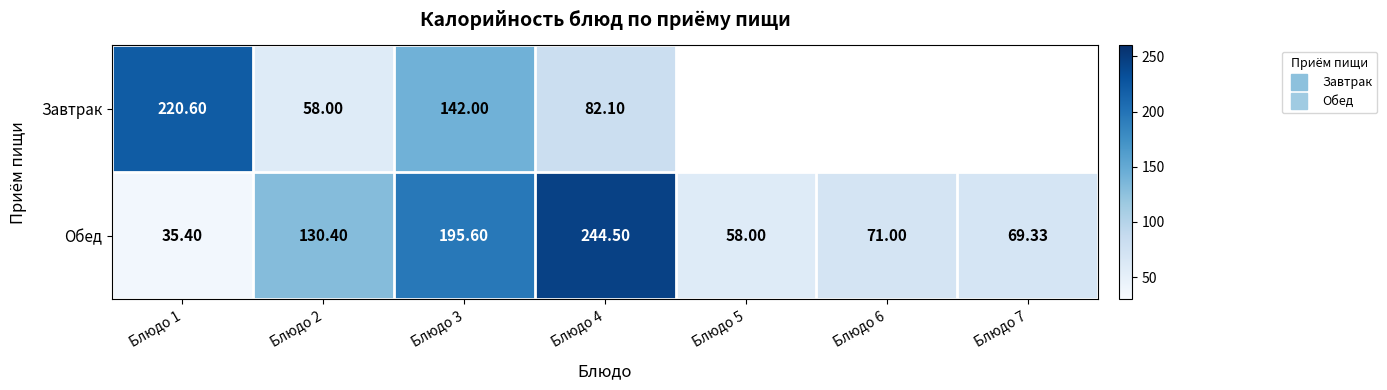

What is the average value of the Обед series?

114.9